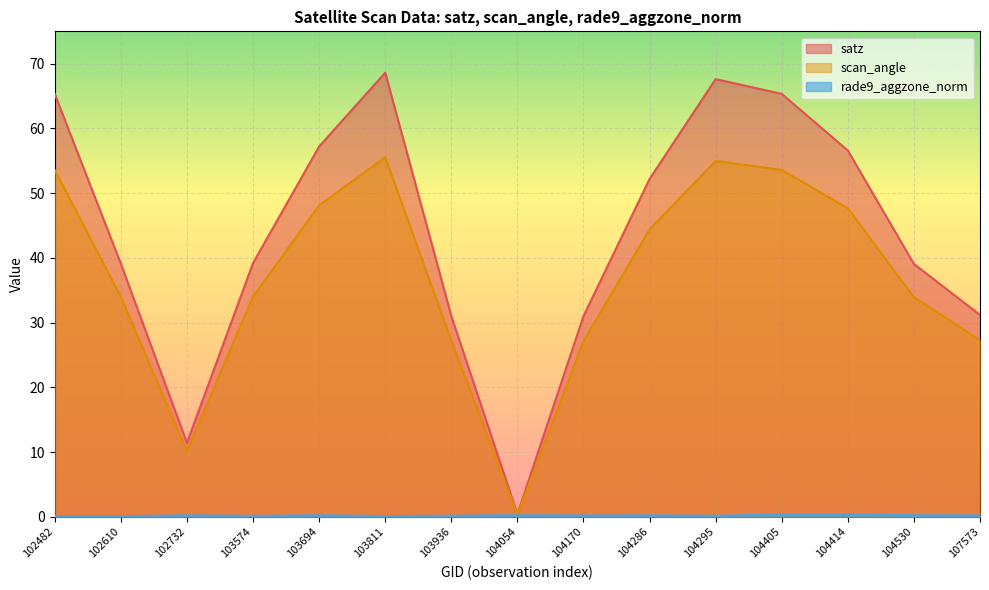

What are all the series names shown in the legend?

satz, scan_angle, rade9_aggzone_norm